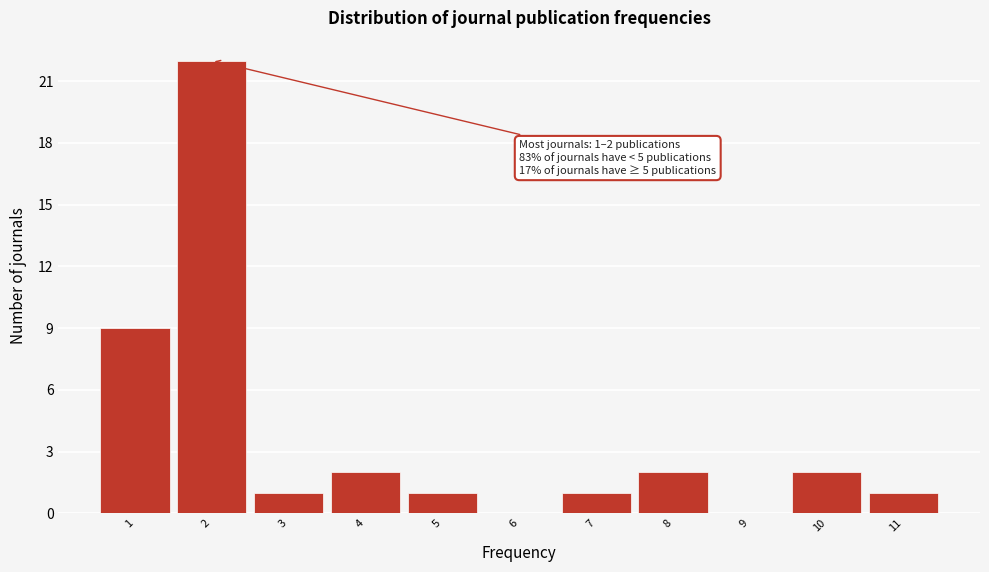

Which range on the x-axis has the tallest bar?

1.5 to 2.5